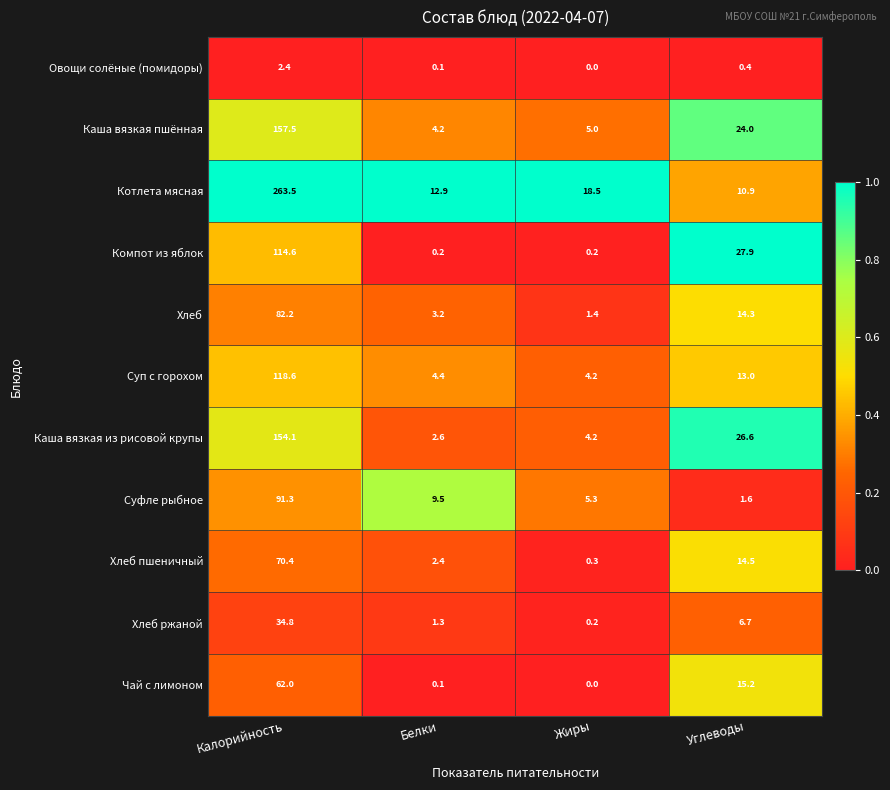

Which category has the highest value in the Компот из яблок series?

Калорийность